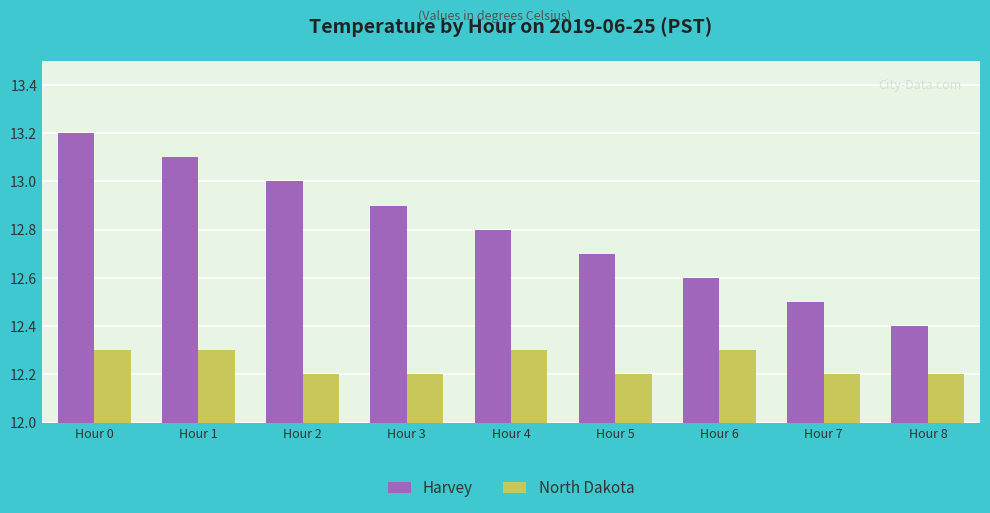

Reading left to right, transcribe all the data shown in this chart.

Harvey: Hour 0=13.2	Hour 1=13.1	Hour 2=13.0	Hour 3=12.9	Hour 4=12.8	Hour 5=12.7	Hour 6=12.6	Hour 7=12.5	Hour 8=12.4
North Dakota: Hour 0=12.3	Hour 1=12.3	Hour 2=12.2	Hour 3=12.2	Hour 4=12.3	Hour 5=12.2	Hour 6=12.3	Hour 7=12.2	Hour 8=12.2